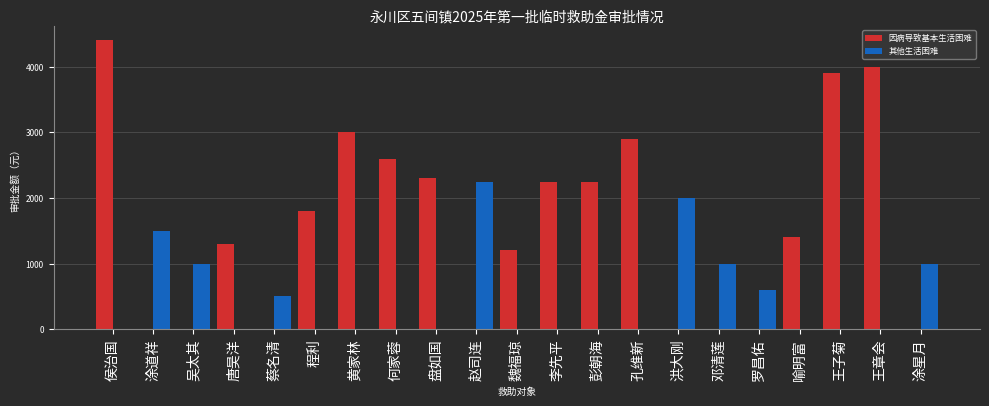

What is the sum of the 其他生活困难 values at 吴太其 and 黄家林?

1000